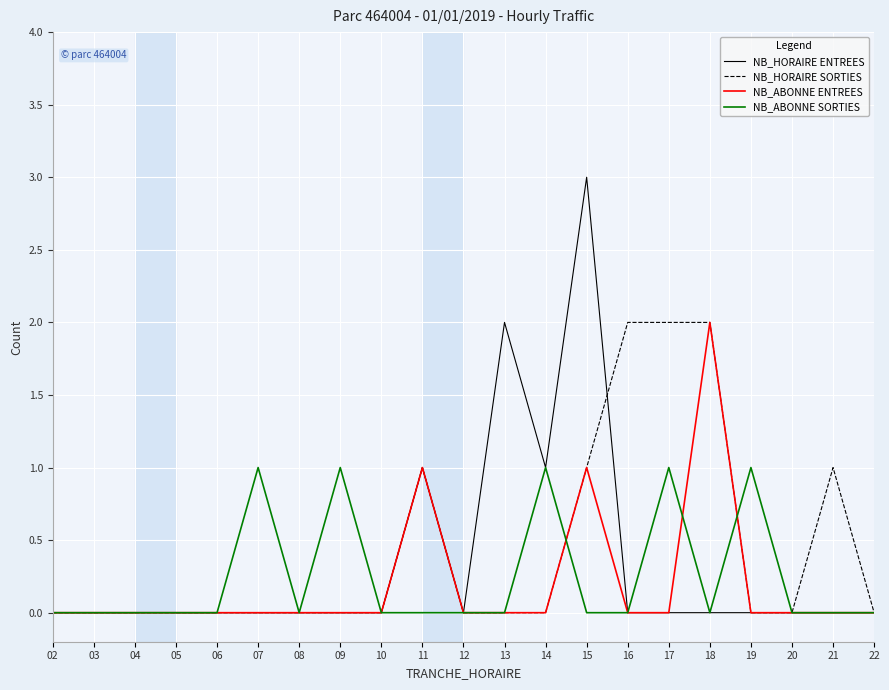

At which category is the sum across all series the highest?

15